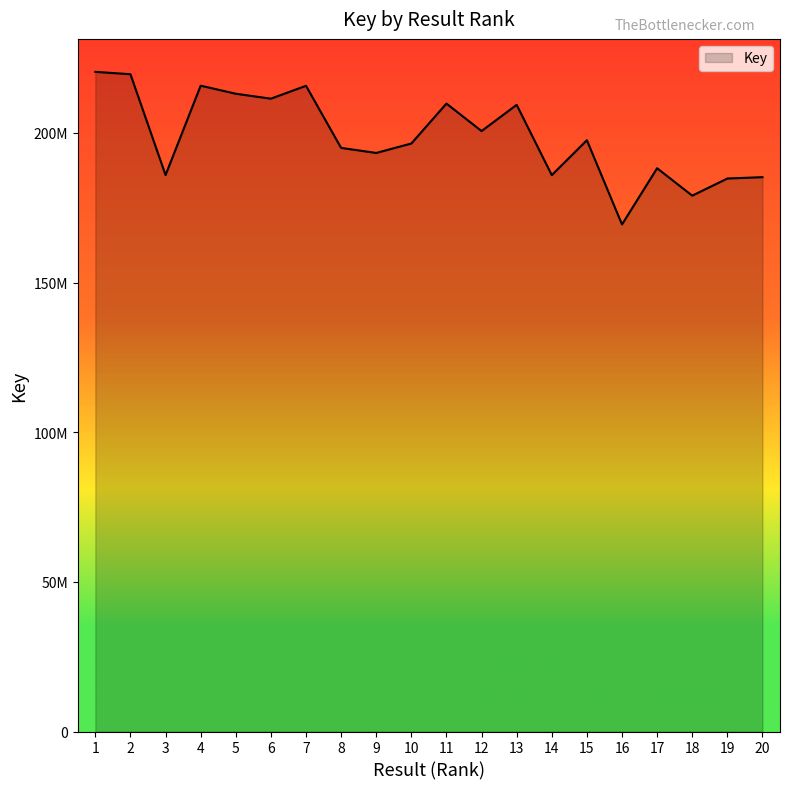

What is the smallest value displayed?

169442660